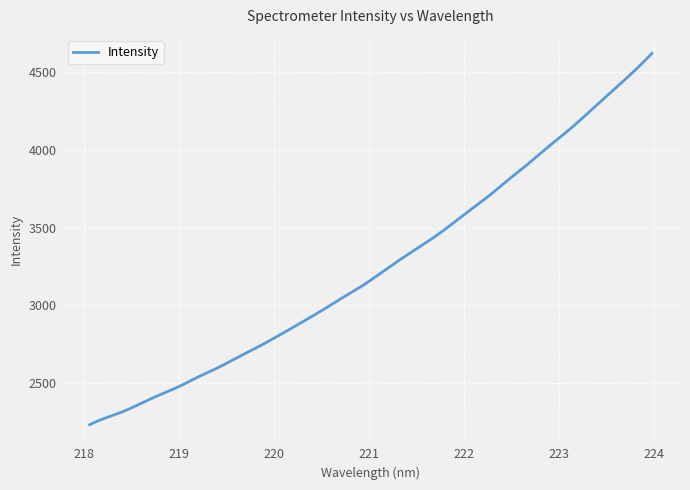

What is the greatest value displayed?

4620.8